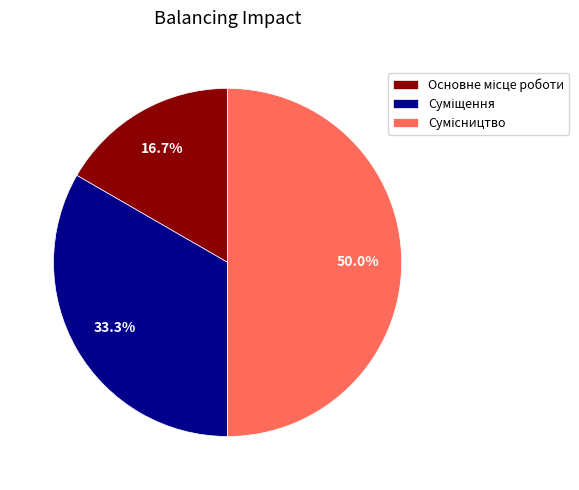

To the nearest percent, what portion does Суміщення represent?

33%